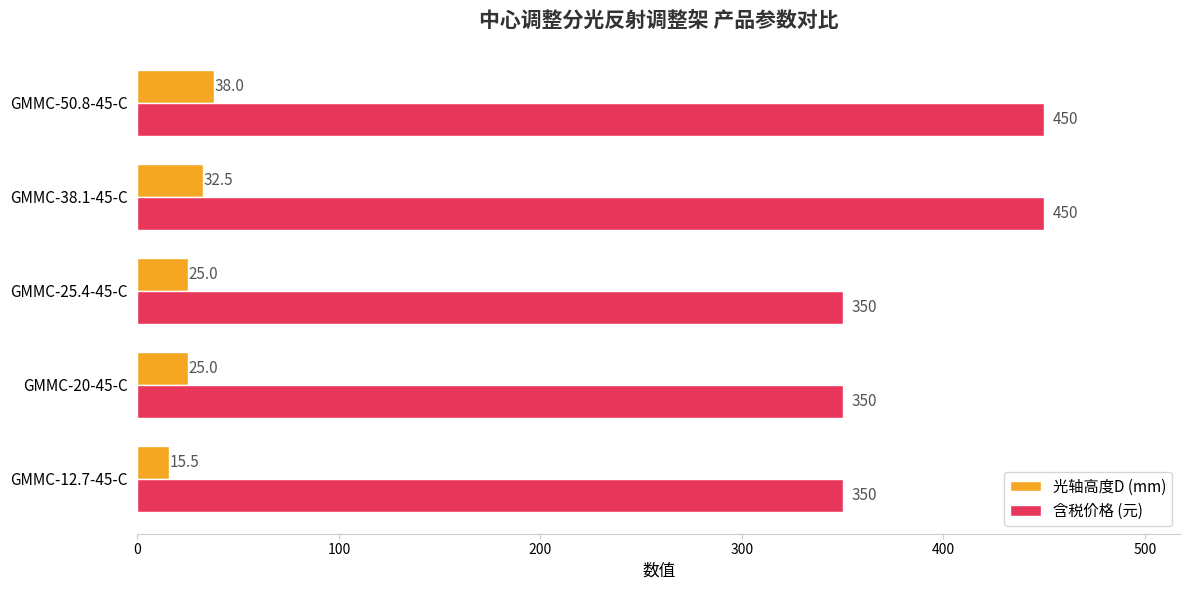

The value of 含税价格 (元) at GMMC-25.4-45-C is 159.2. True or false?

False